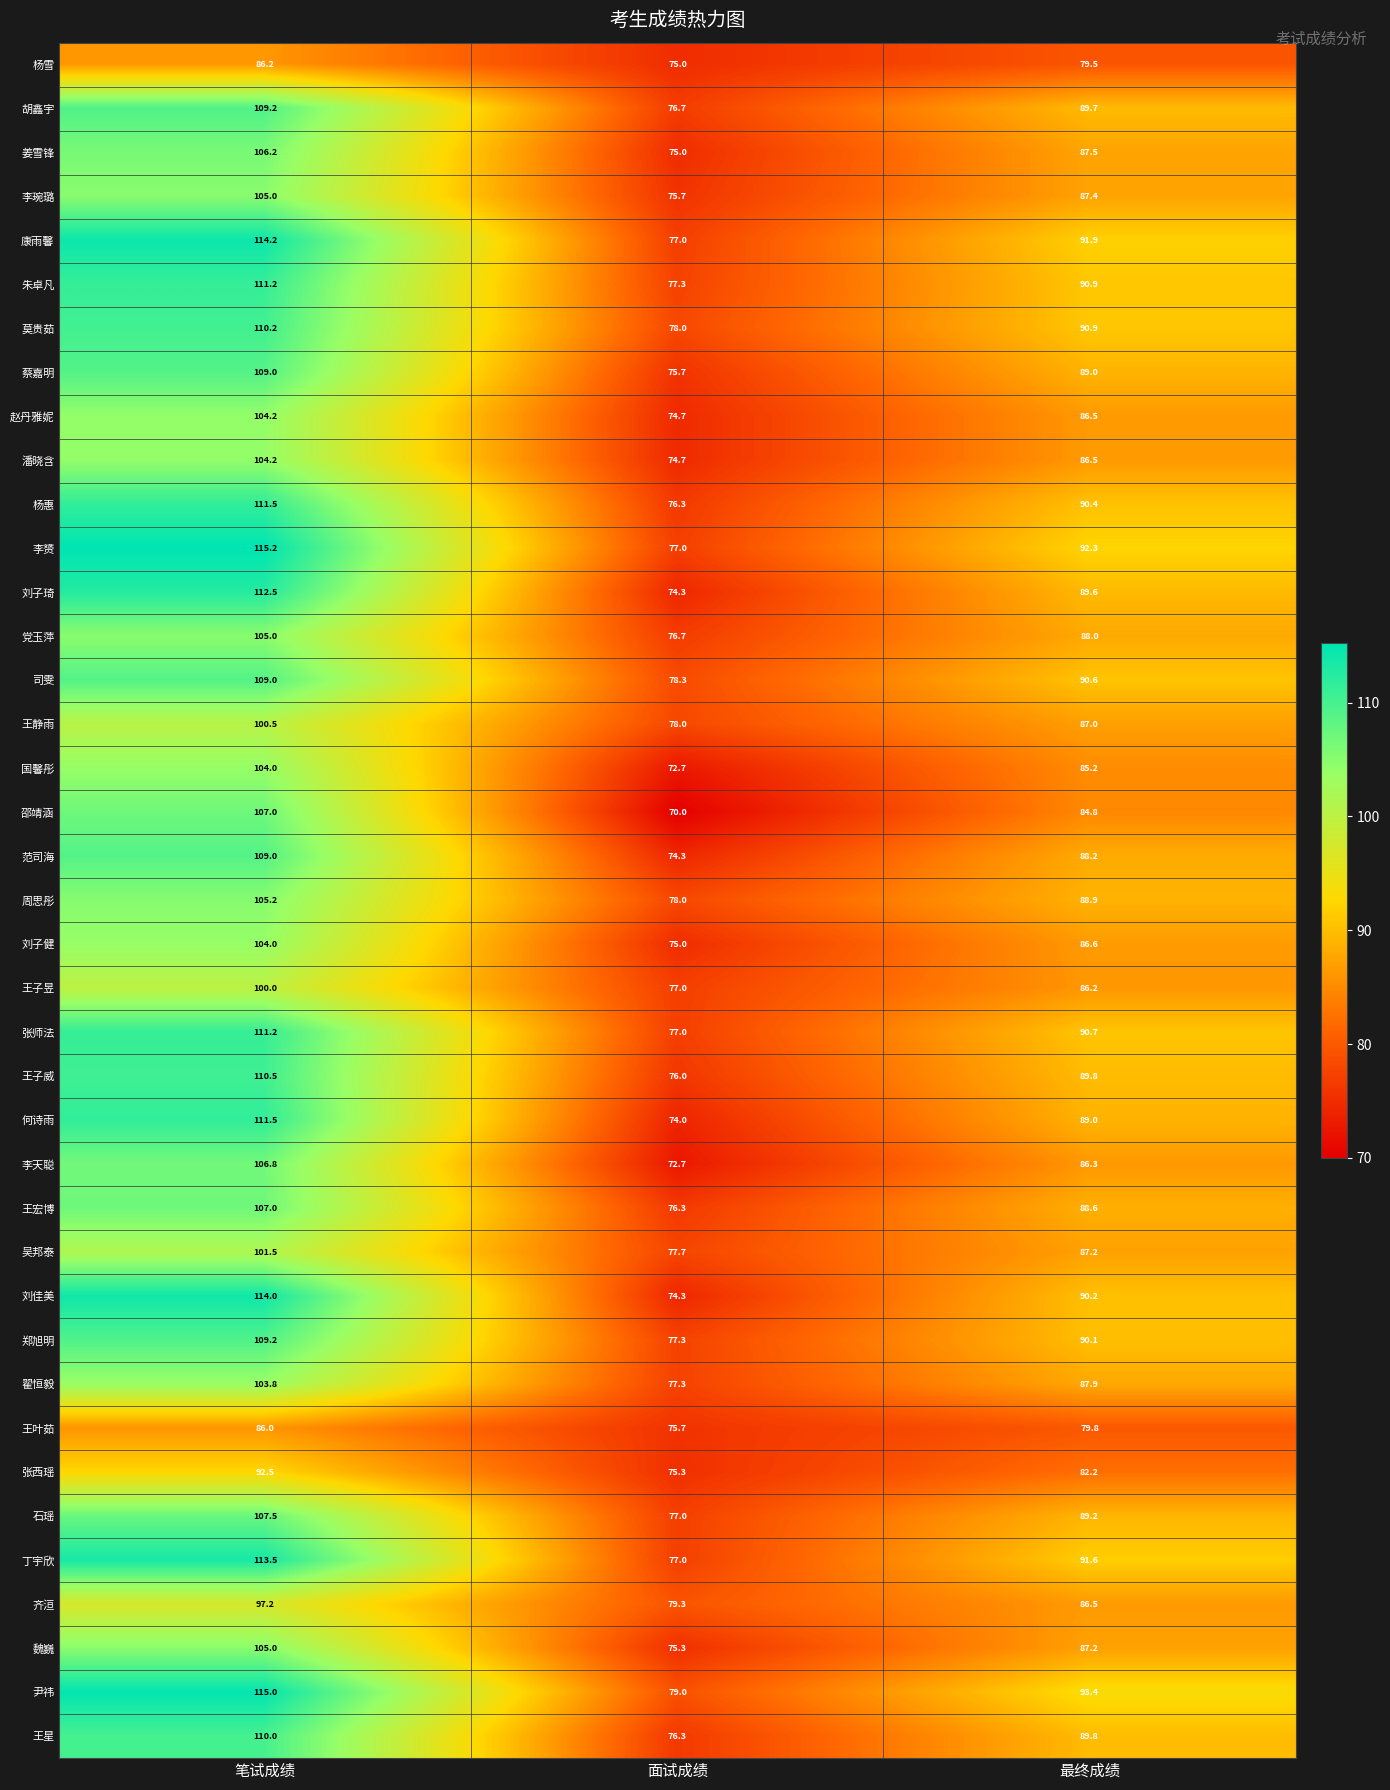

At which category is the sum across all series the highest?

笔试成绩